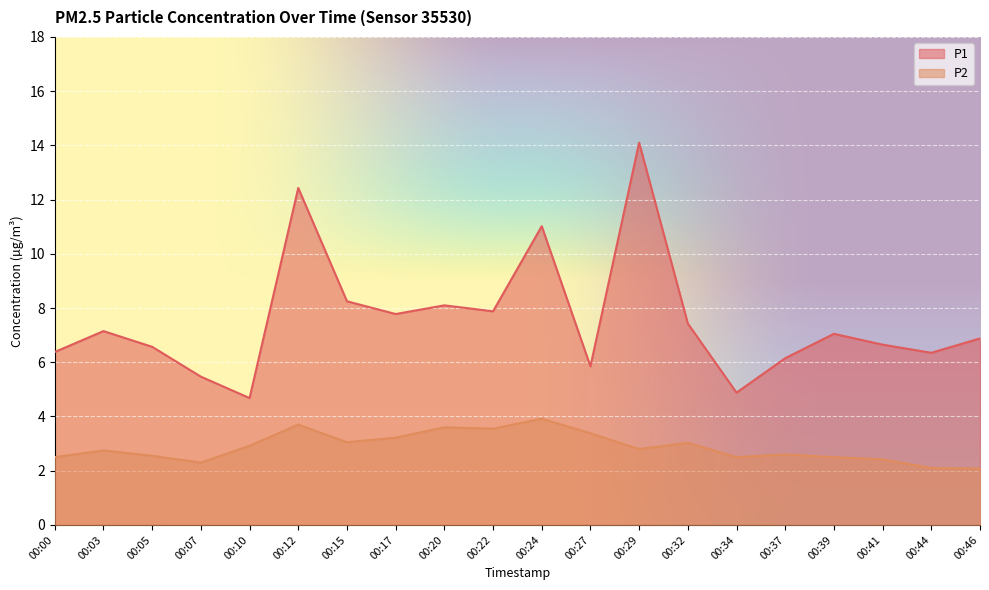

Rank the series by their average value, from highest to lowest.

P1, P2